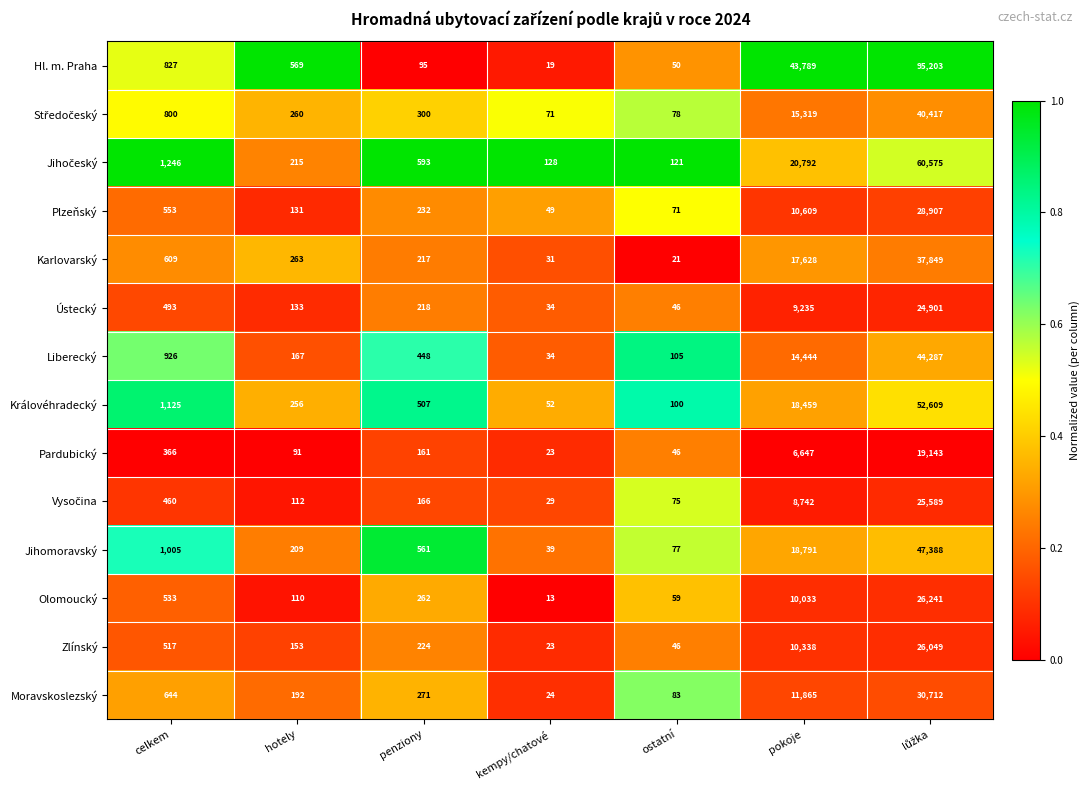

How many series are shown in this chart?

14